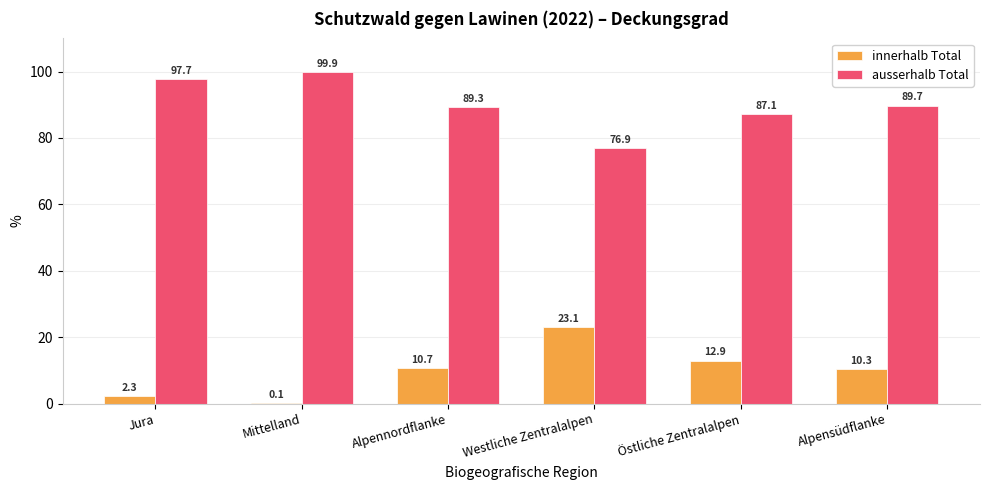

How many categories are shown in the chart?

6